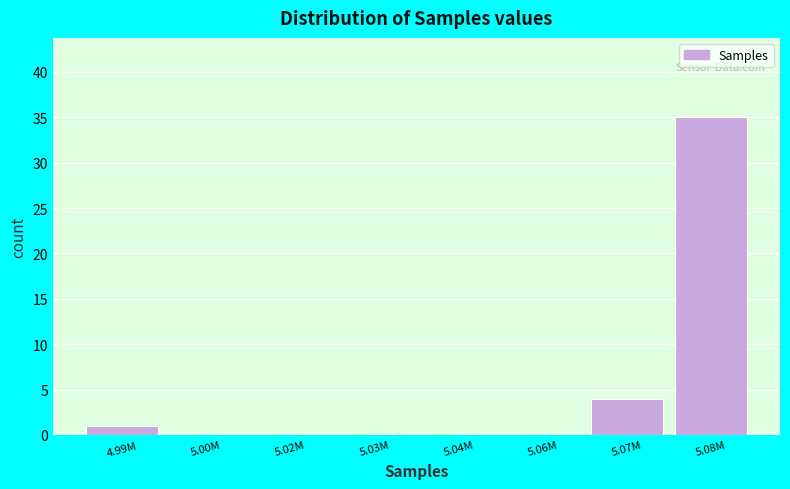

Reading left to right, extract all data points from this chart.

4.99M=1	5.00M=0	5.02M=0	5.03M=0	5.04M=0	5.06M=0	5.07M=4	5.08M=35